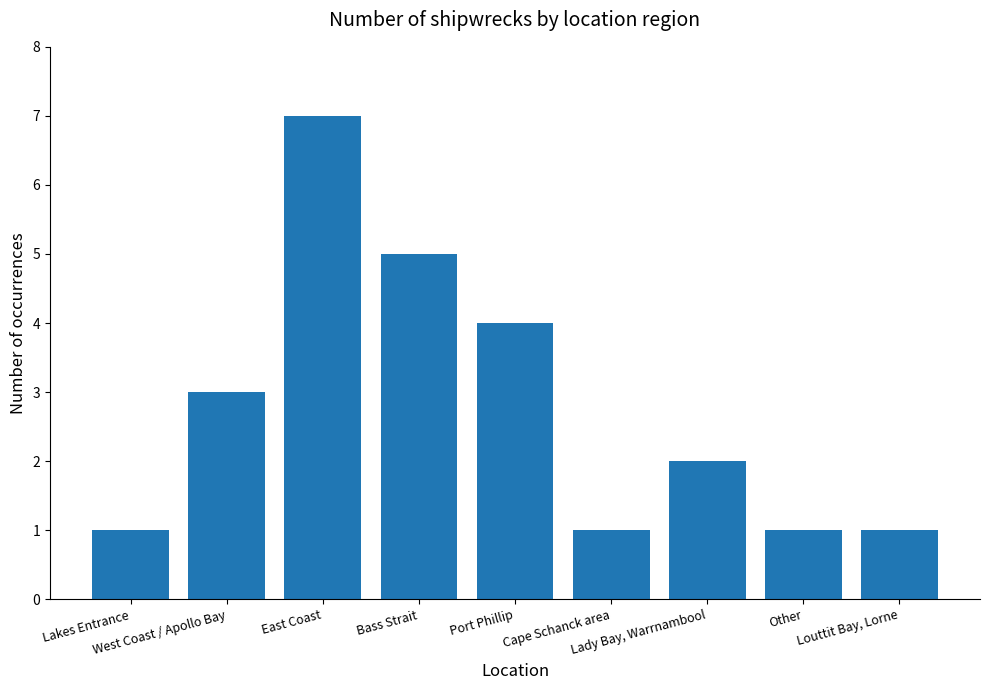

Where is the data nearest to the value 4?

Port Phillip